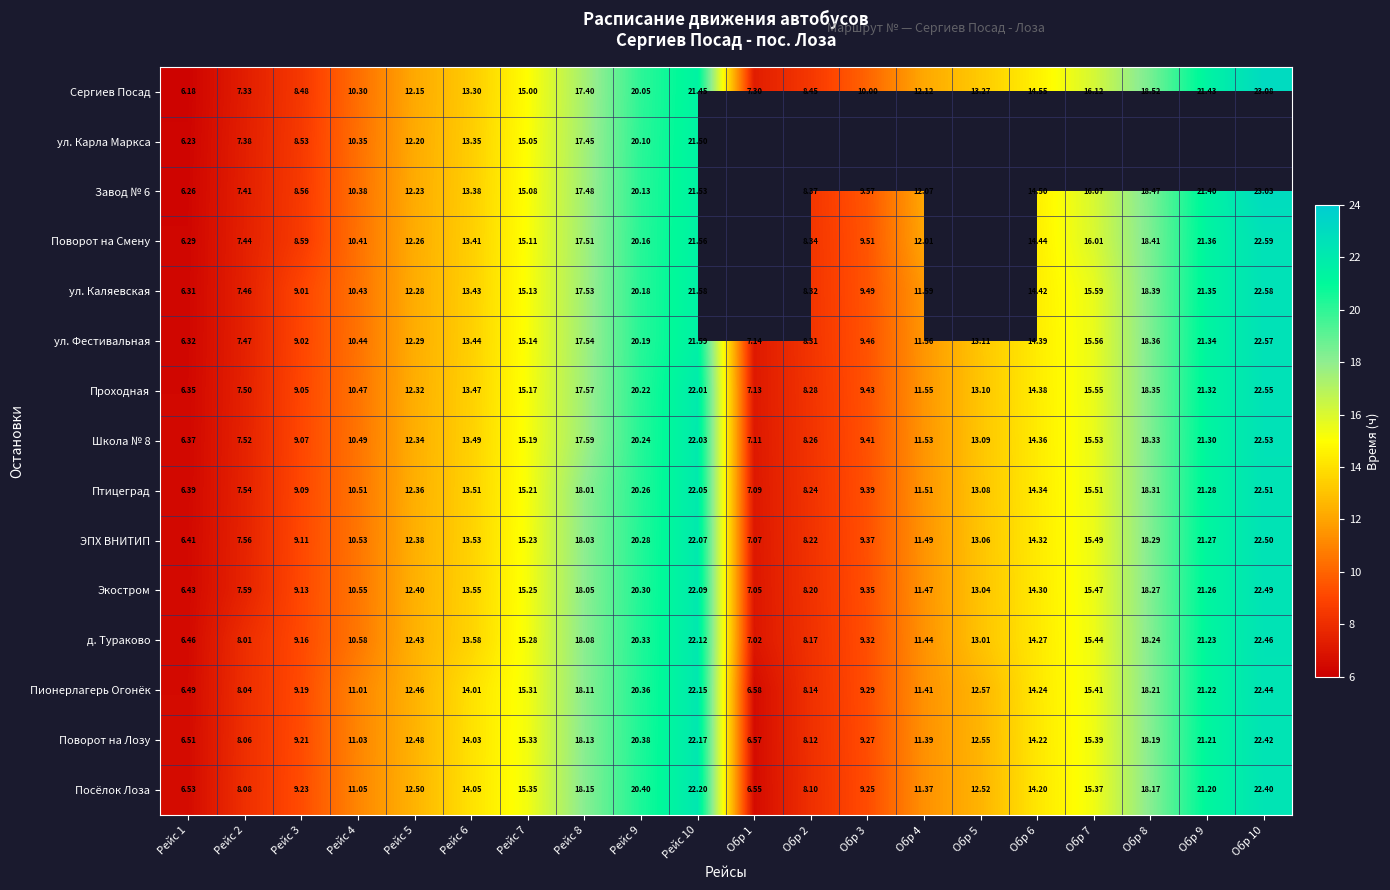

The value of Птицеград at Рейс 7 is 15.2. True or false?

True